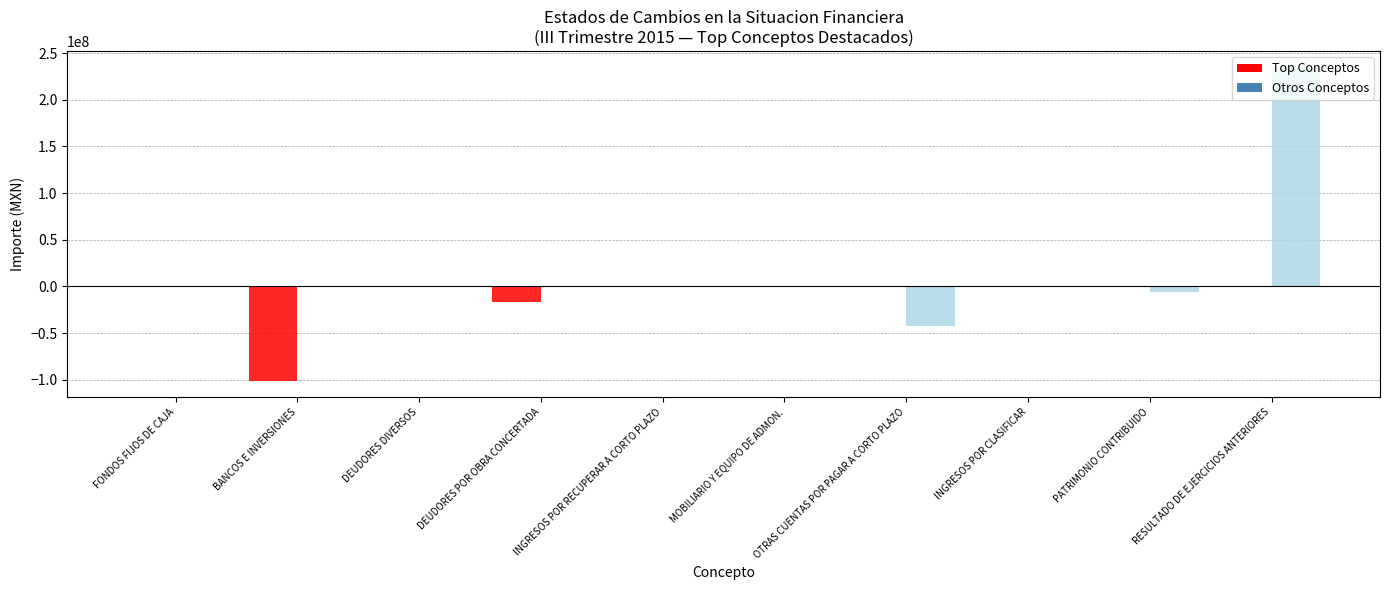

Count the number of categories in the chart.

10